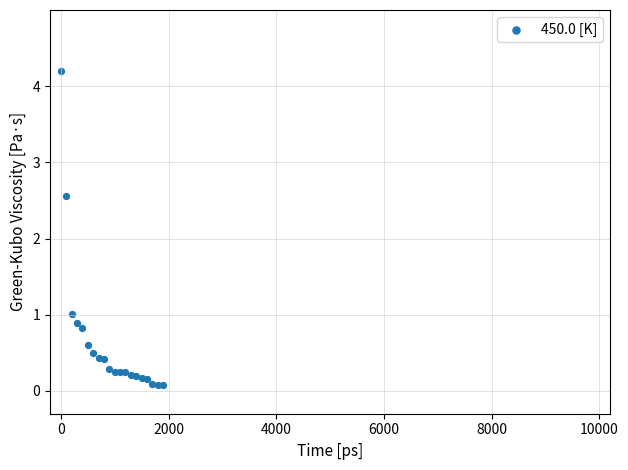

What Y value in the scatter plot is closest to 2?

2.6